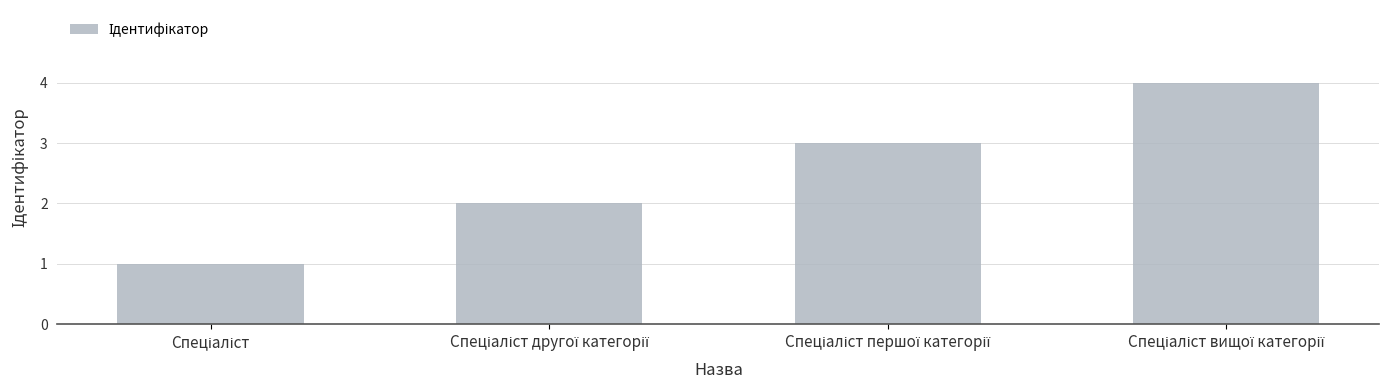

What is the difference between the maximum and minimum values?

3